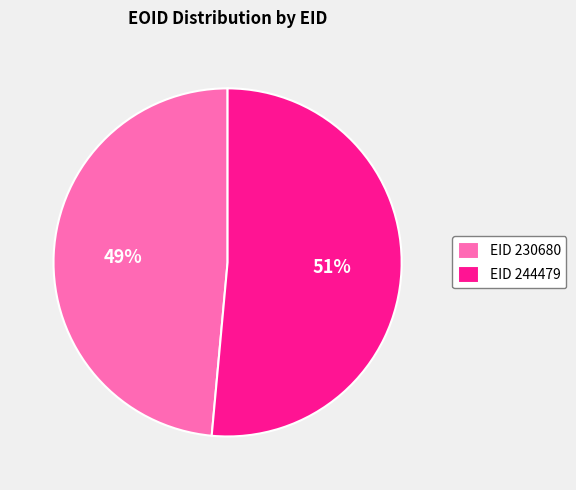

Which slice is the largest?

EID 244479